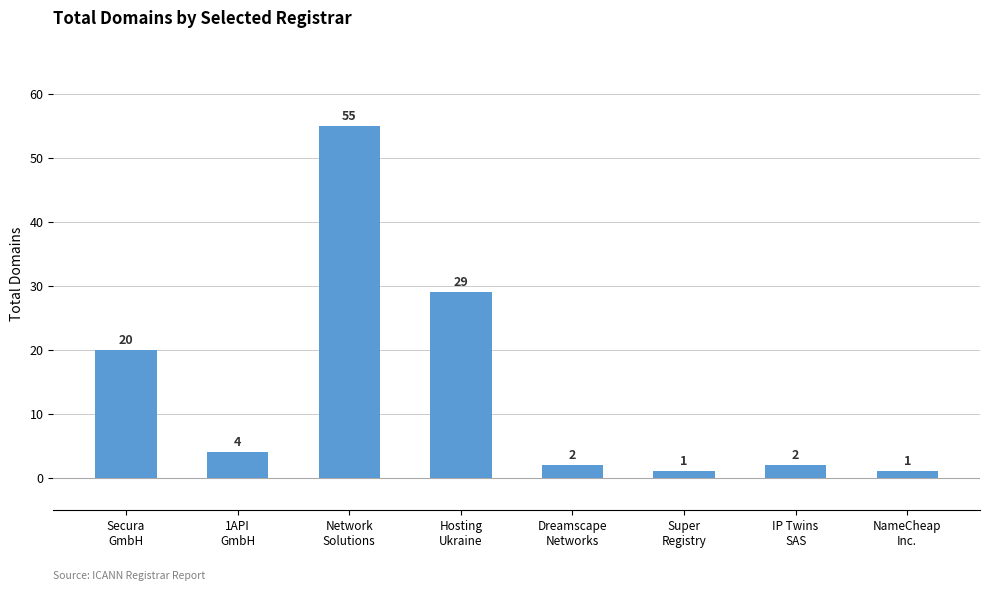

How many bars are there in total?

8